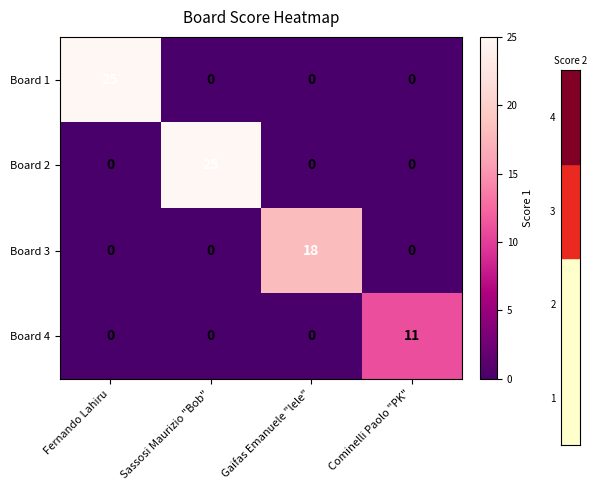

Count the number of categories in the chart.

4